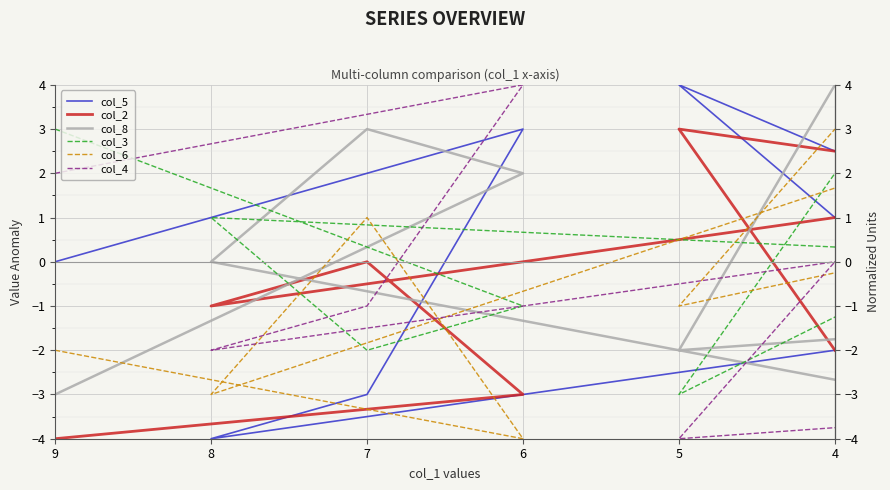

What is the label of the 9th point from the right?

9